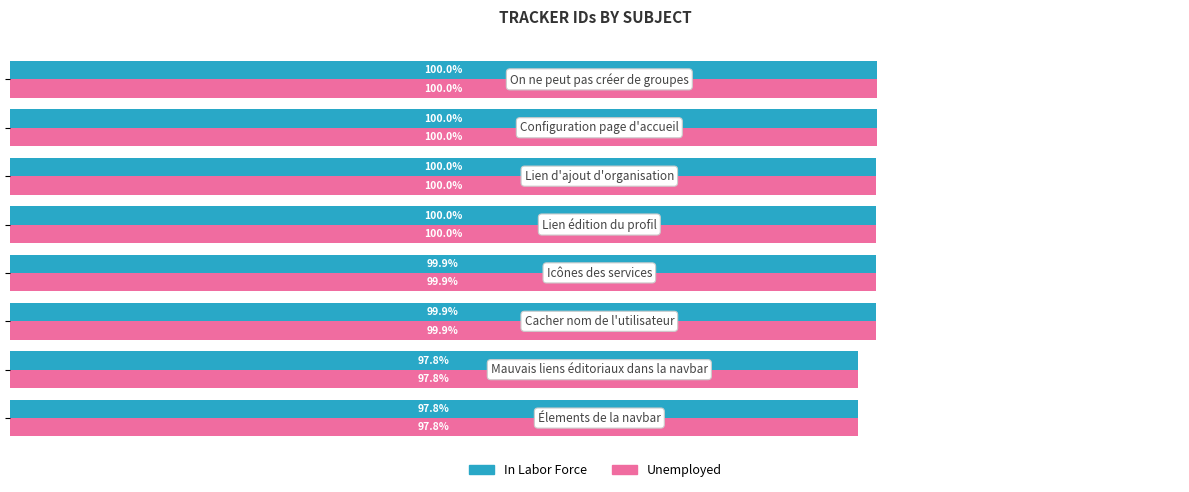

What are all the series names shown in the legend?

In Labor Force, Unemployed